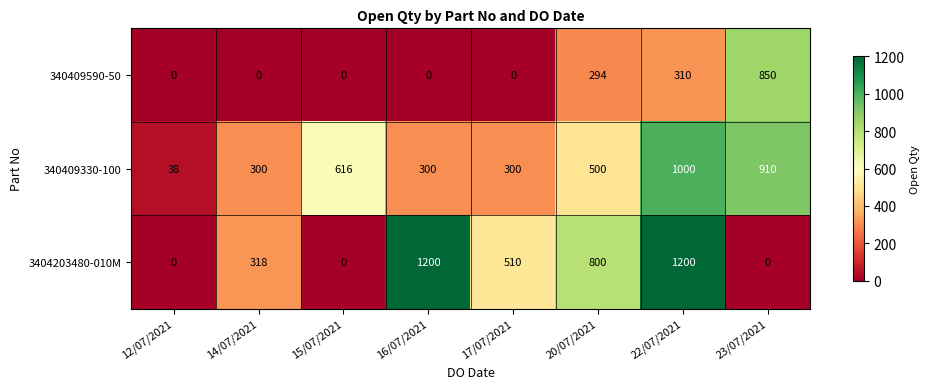

List the series in order of their peak value, highest first.

3404203480-010M, 340409330-100, 340409590-50